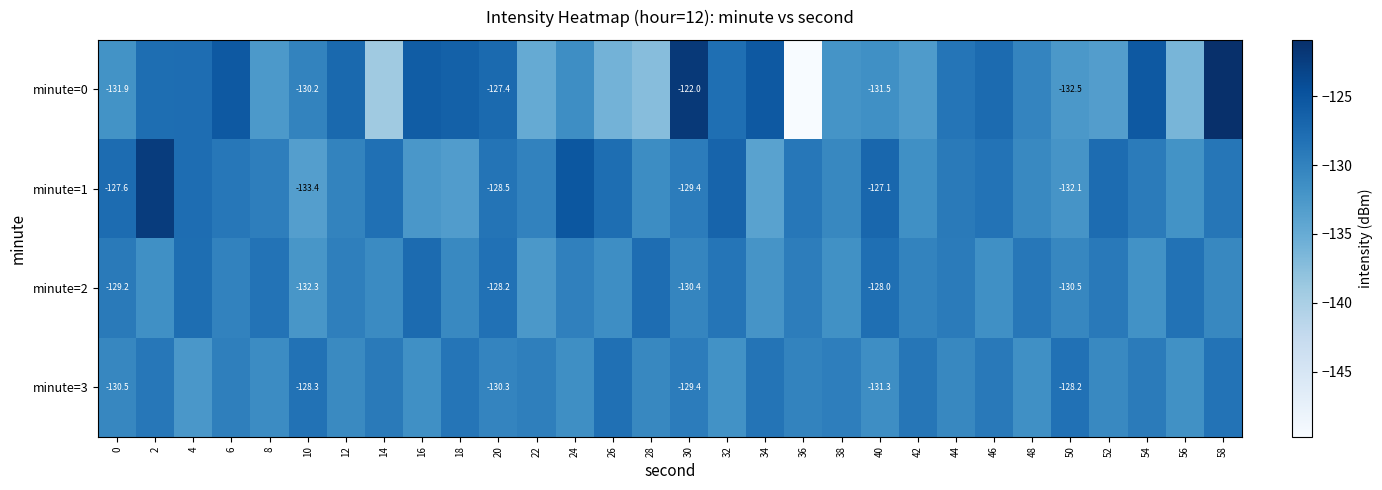

List the labels in order of minute=2 value, largest first.

16, 28, 4, 40, 20, 56, 8, 32, 48, 52, 0, 44, 36, 12, 24, 6, 42, 30, 50, 58, 18, 14, 26, 2, 46, 38, 54, 34, 10, 22